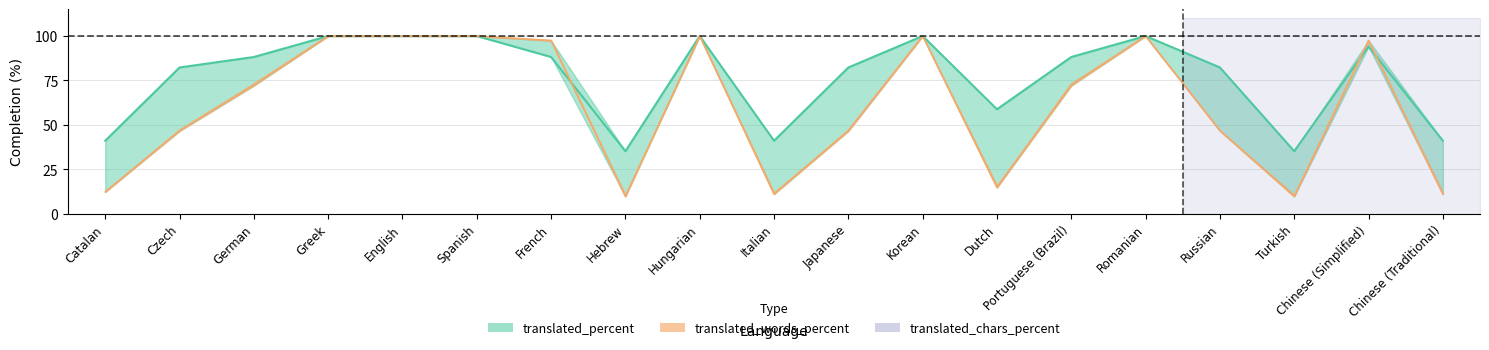

How many interior local peaks does the translated_words_percent series have?

4